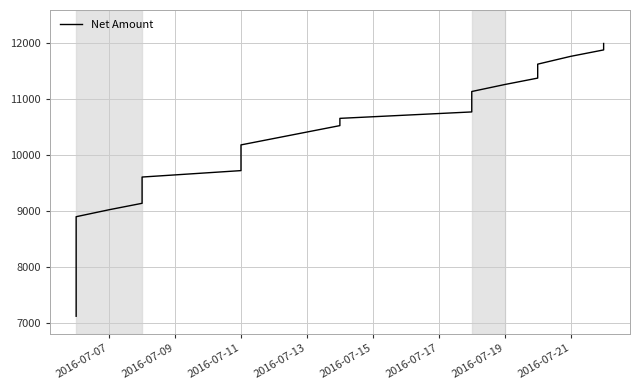

Reading left to right, list all the values displayed in this chart.

7113.7	7227.4	7341.2	7454.9	7568.6	7683.8	7808.8	7923.9	8037.7	8165.9	8279.7	8393.4	8526.5	8640.2	8783.1	8896.8	9021.8	9137.0	9252.1	9367.3	9482.5	9607.5	9722.6	9837.8	9953.0	10068.1	10183.3	10298.5	10413.7	10528.8	10658.8	10773.9	11139.8	11264.8	11379.9	11504.9	11629.9	11769.7	11884.8	12000.0